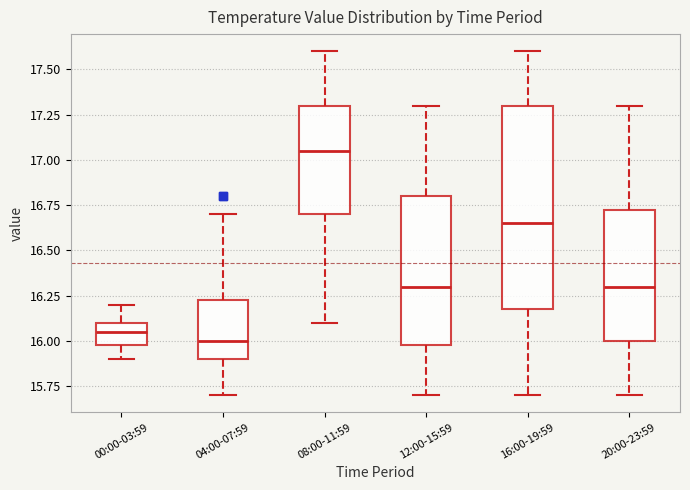

Where is the upper edge of the box for 04:00-07:59 on the y-axis? The values are not printed on the chart, so give them approximately, as read against the axis.

16.25